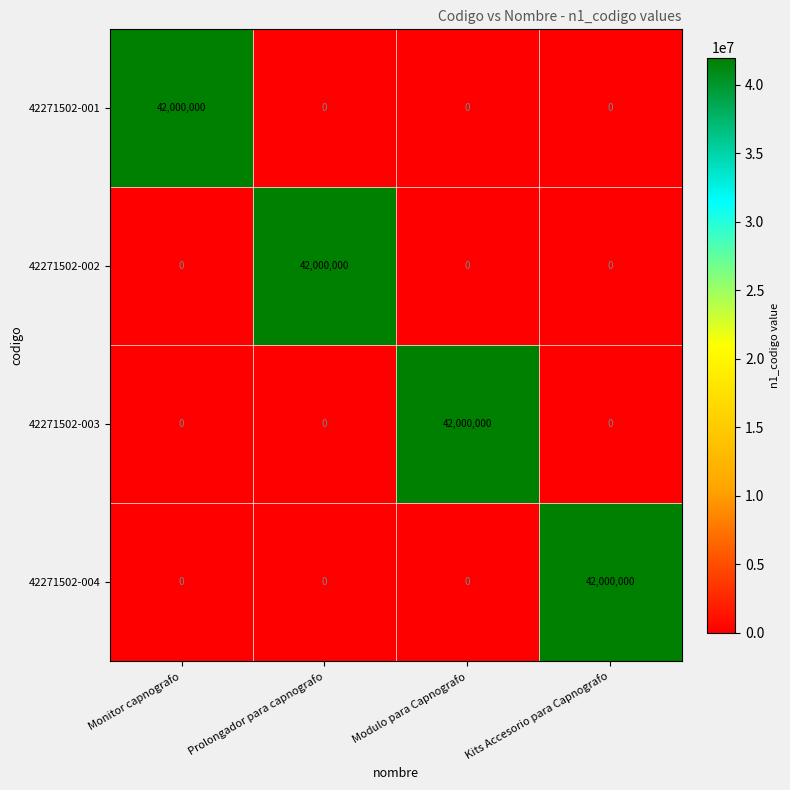

What is the total value across all series at Prolongador para capnografo?

42000000